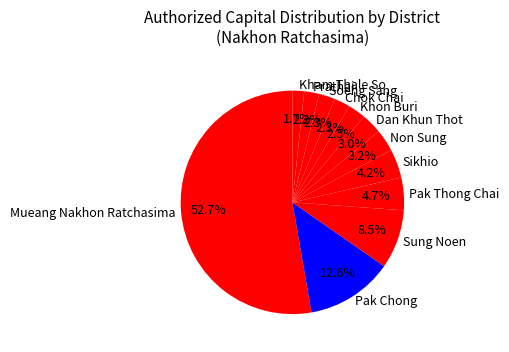

Which has a higher value, Dan Khun Thot or Chok Chai?

Dan Khun Thot